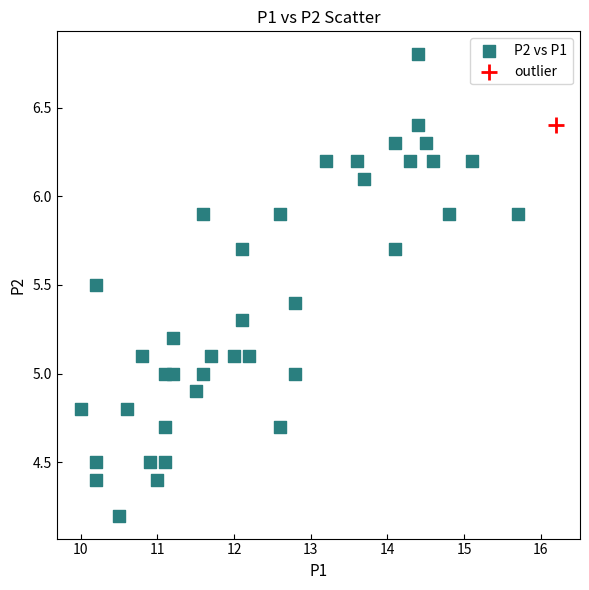

What are all the series names shown in the legend?

P2 vs P1, outlier